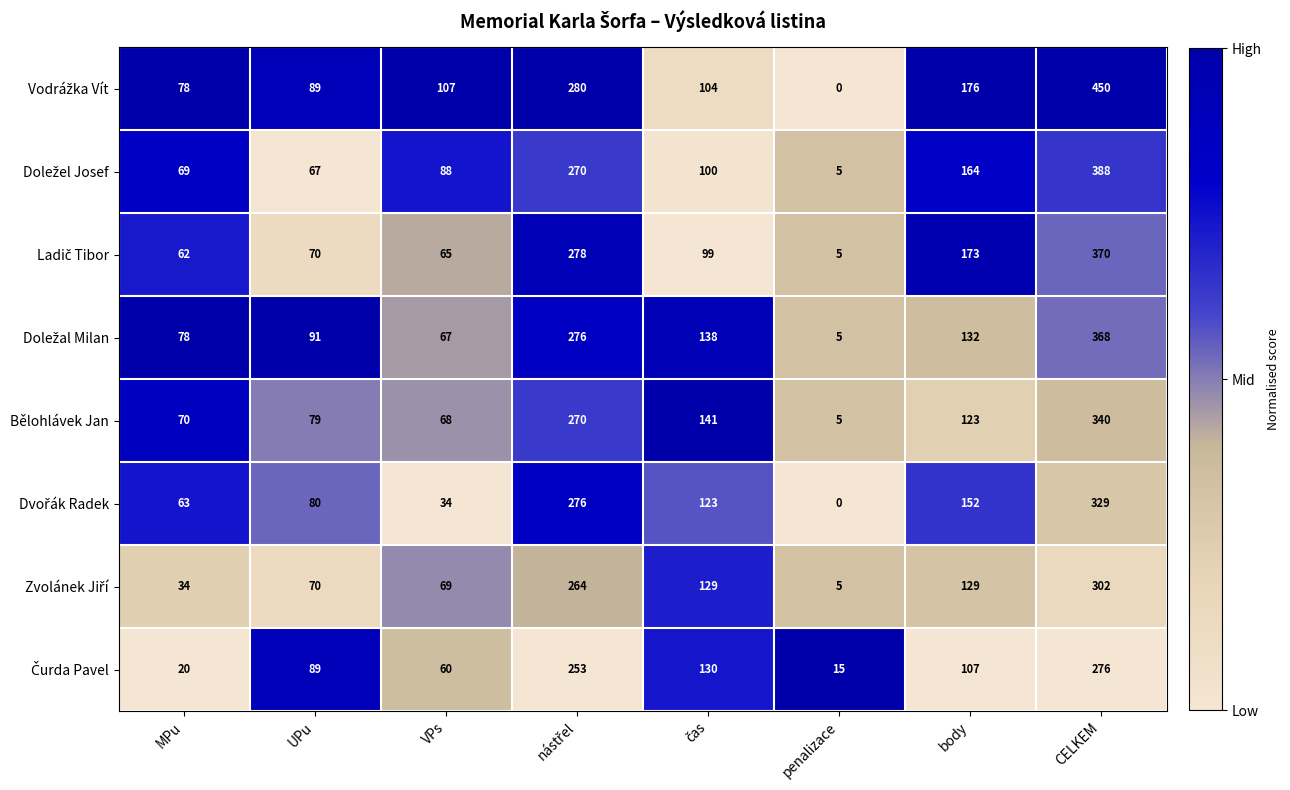

What is the maximum value shown in the chart?

450